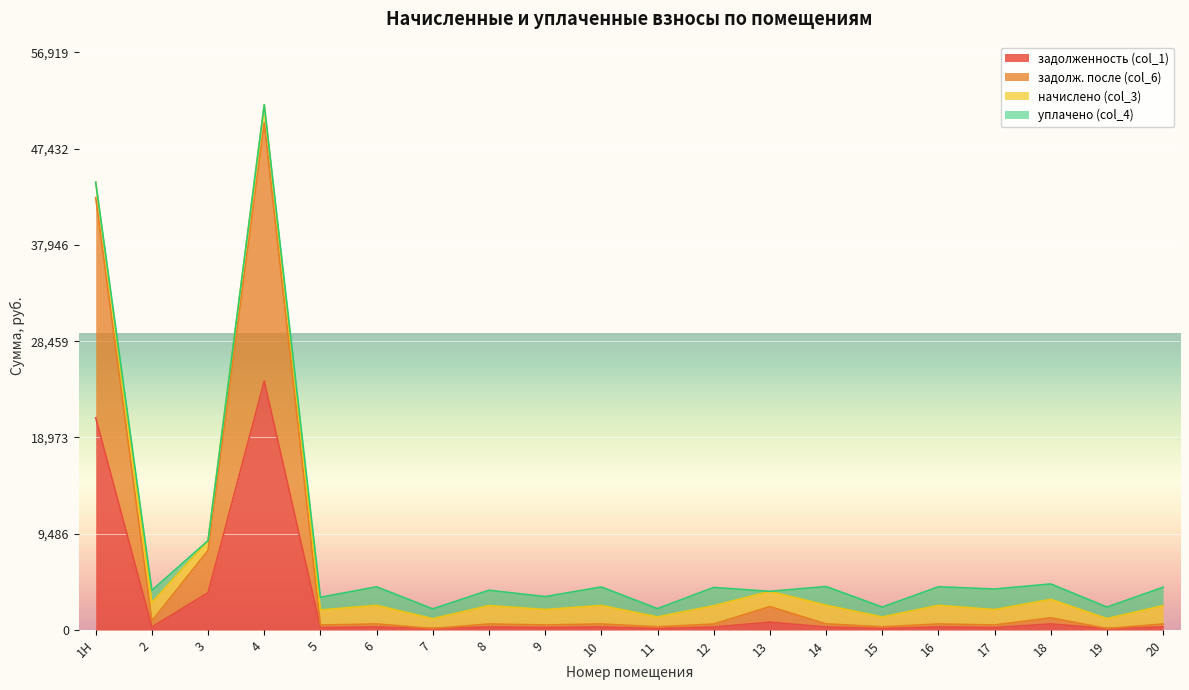

At which category is the sum across all series the highest?

4